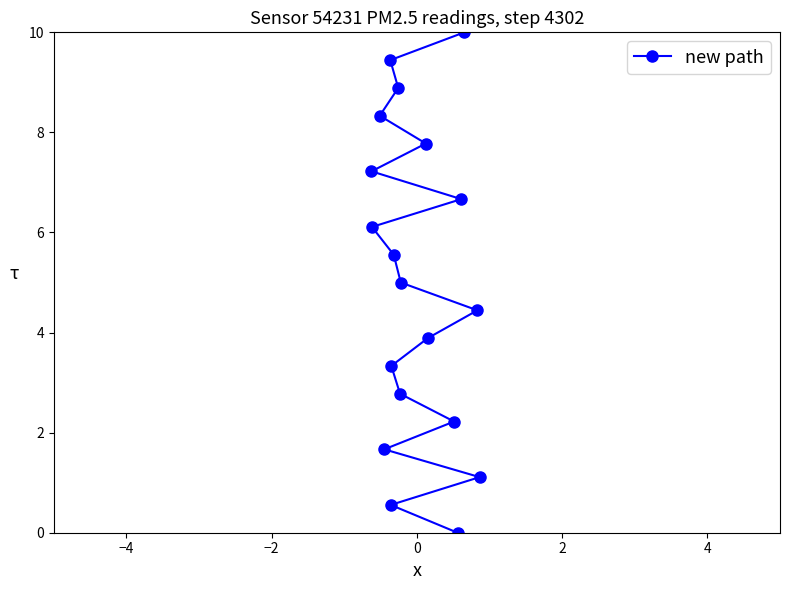

What is the value of the 17th point from the left?

10.0